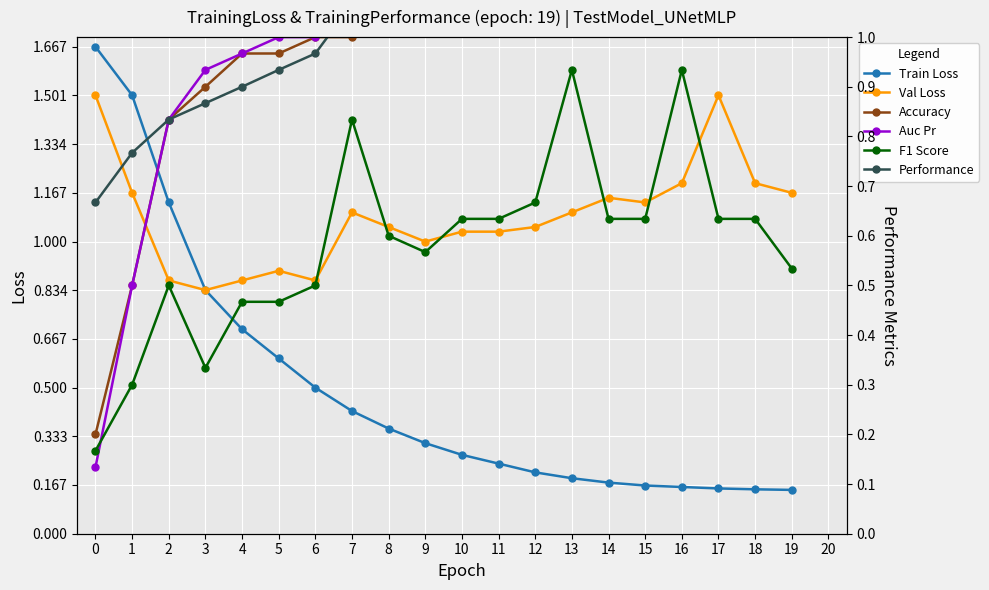

At which category is the sum across all series the highest?

16